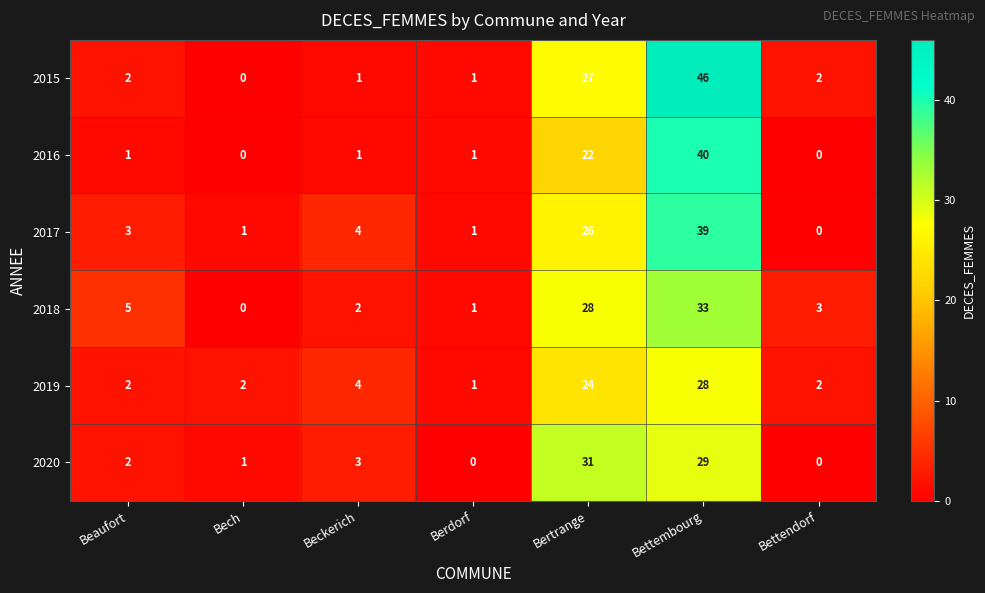

Which series changed the most between Bech and Bettendorf?

2018